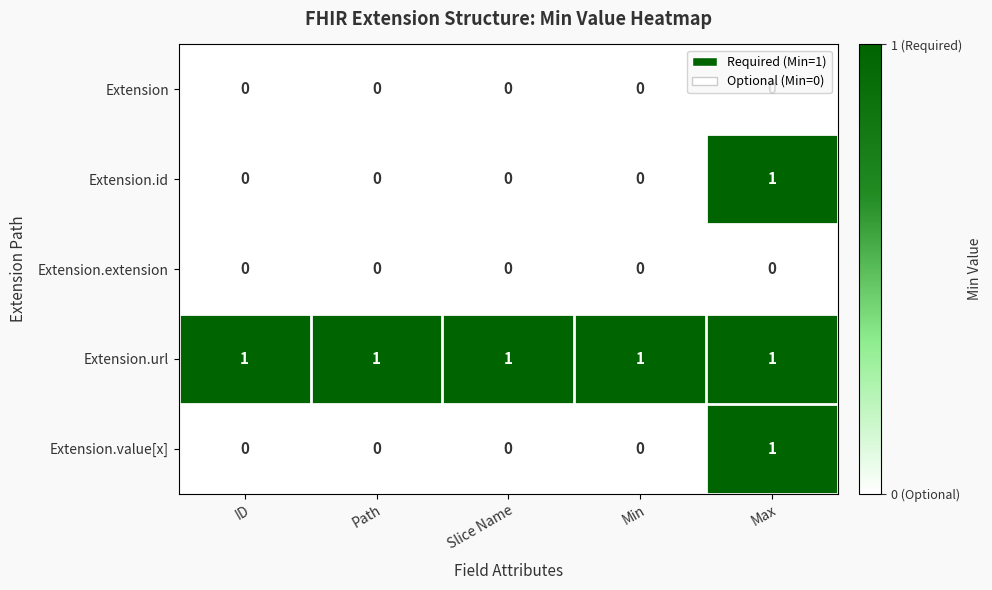

What is the sum of all Extension.url values?

5